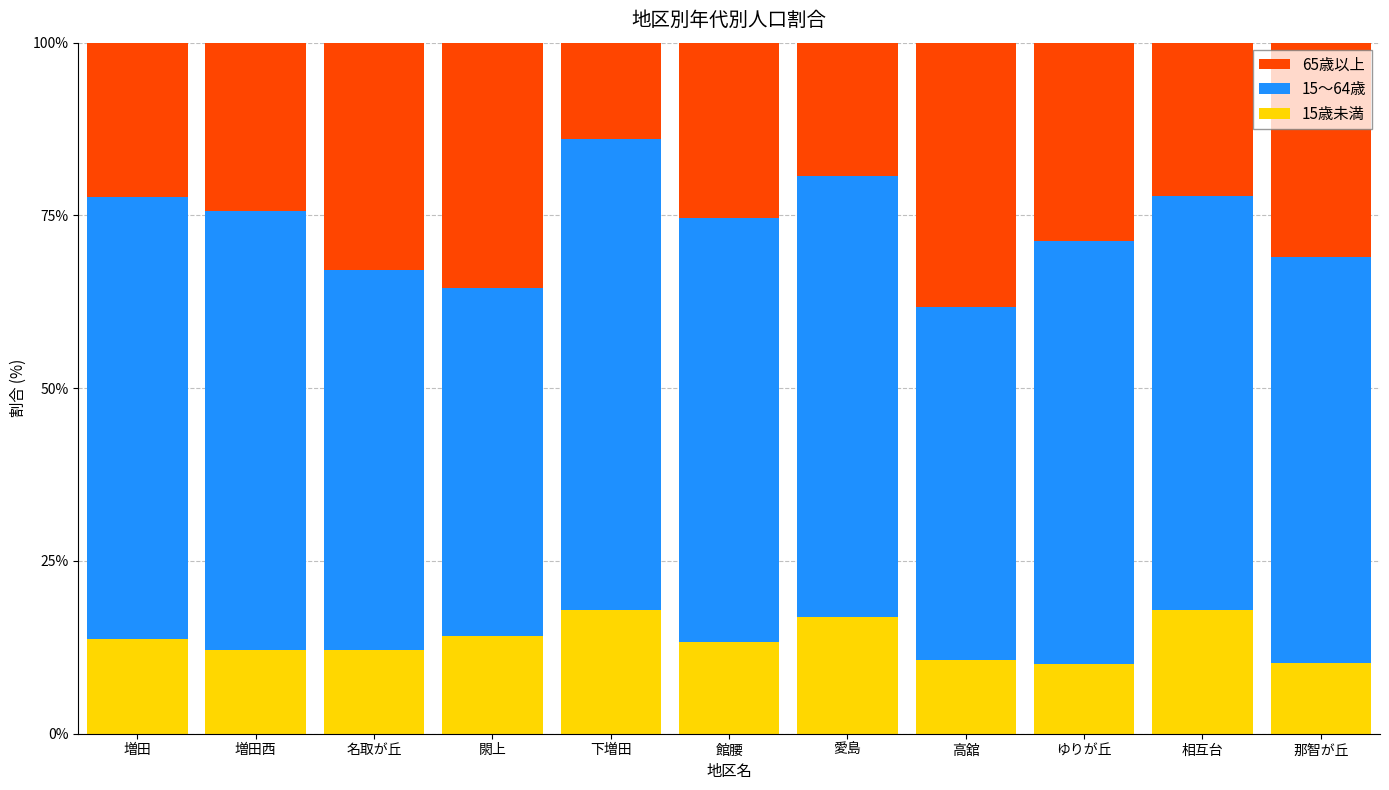

Does the chart contain any negative values?

No